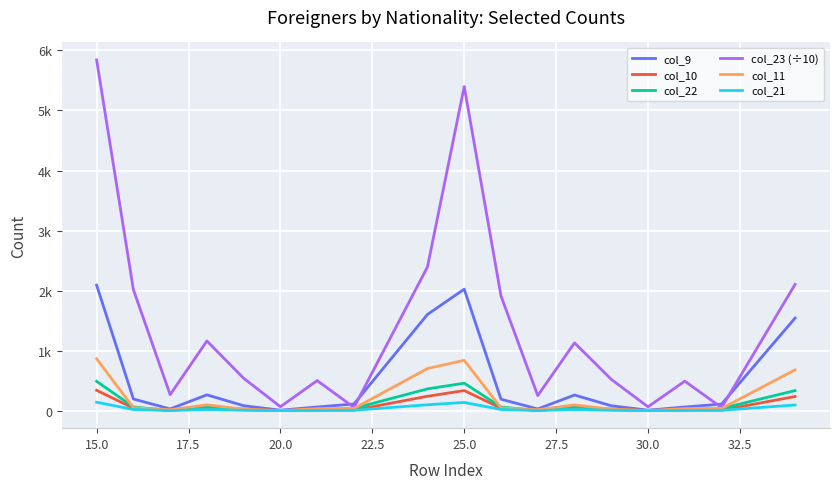

Is this an area chart (filled region under the line)?

No